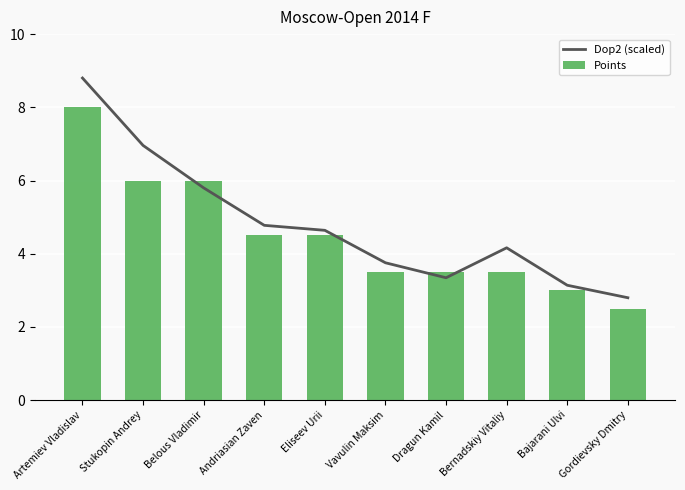

What position from the right is Dragun Kamil?

4